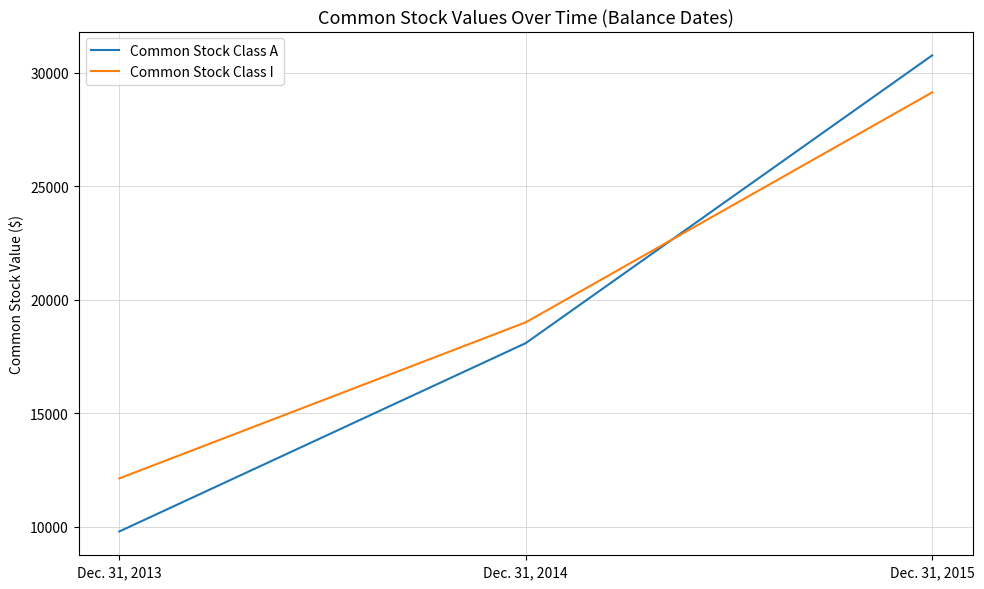

At which category is the sum across all series the highest?

Dec. 31, 2015